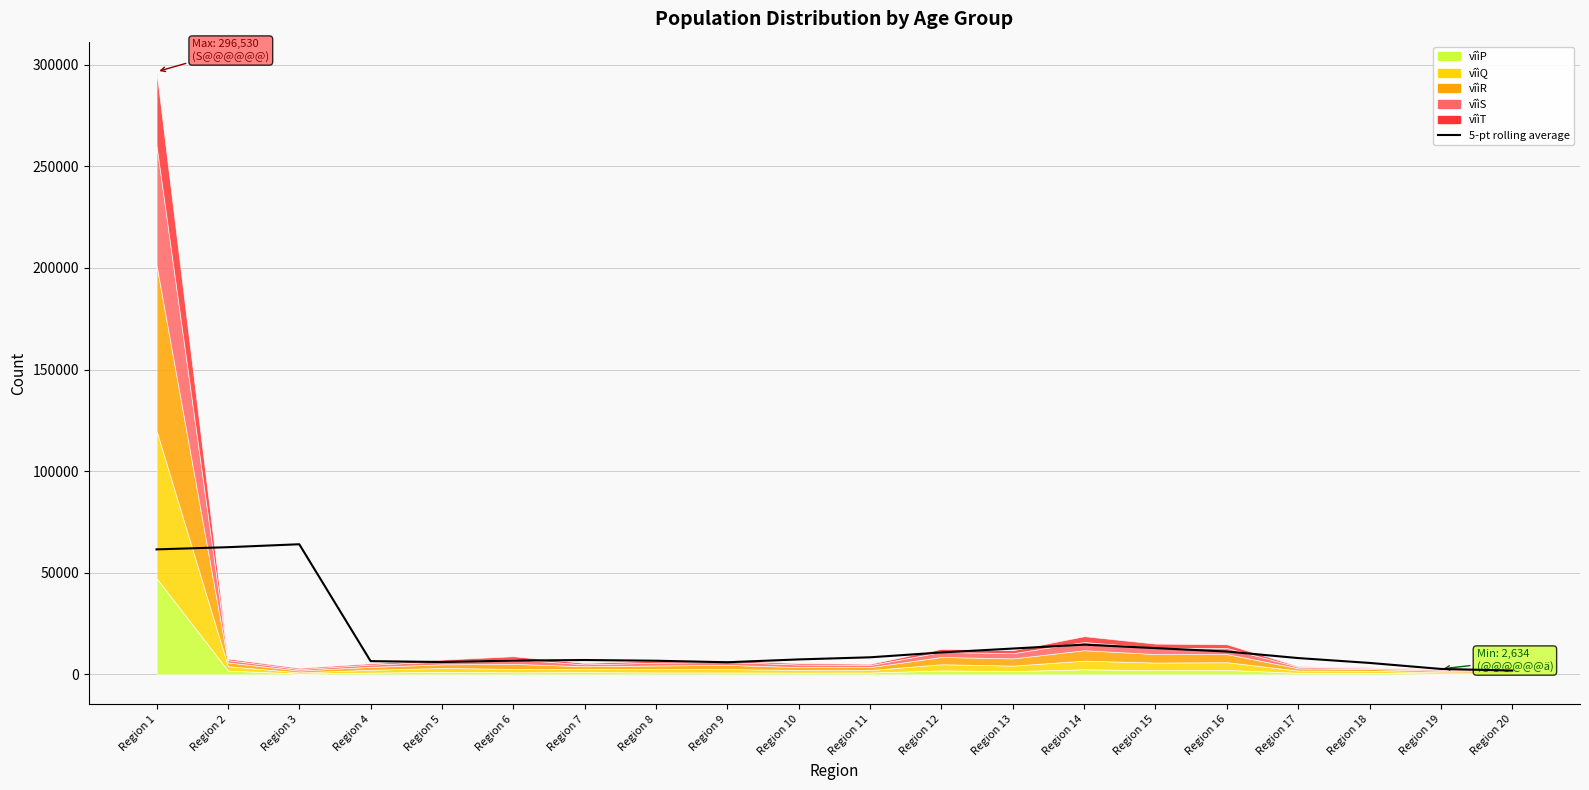

What is the value of the 6th point from the left?

6736.2